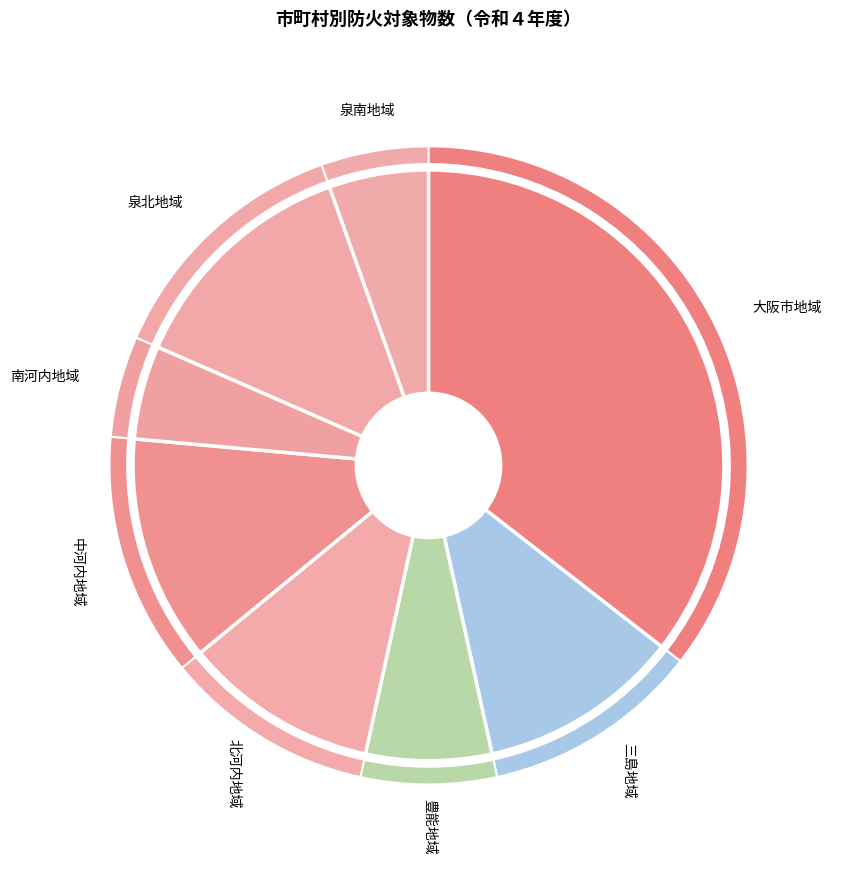

Does 泉南地域 account for over 50% of the chart?

No